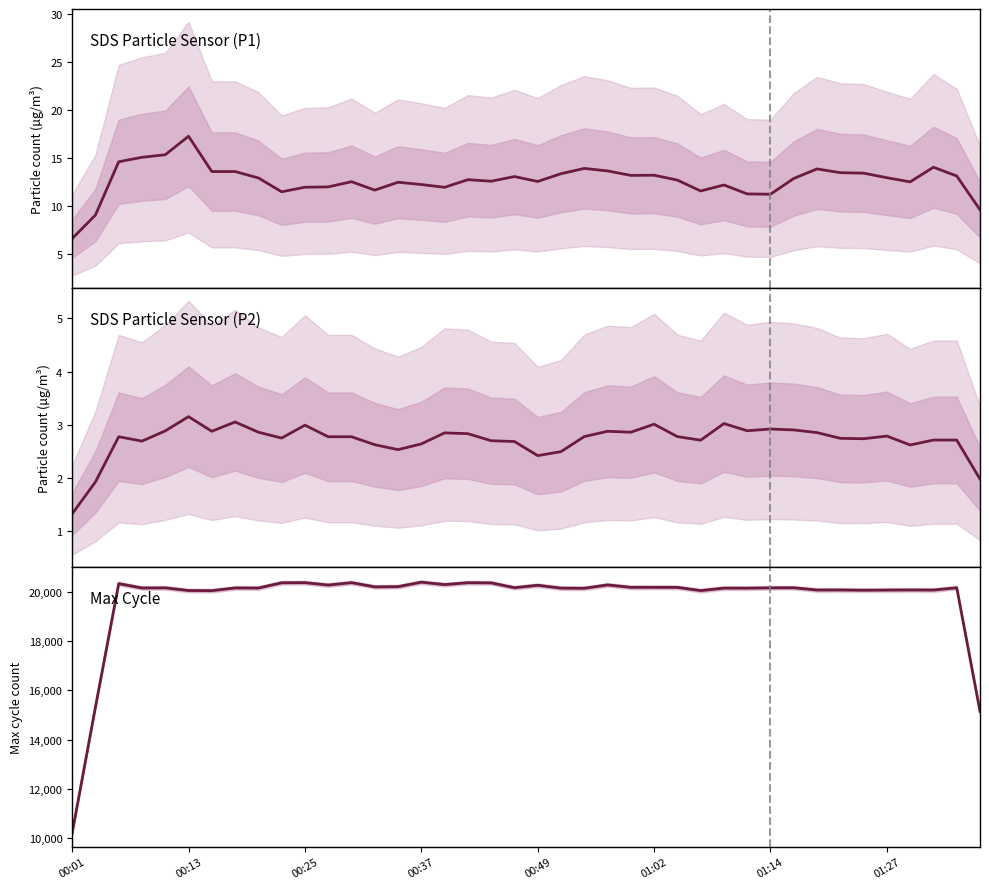

How many data points in Max_cycle are above 20166?

20